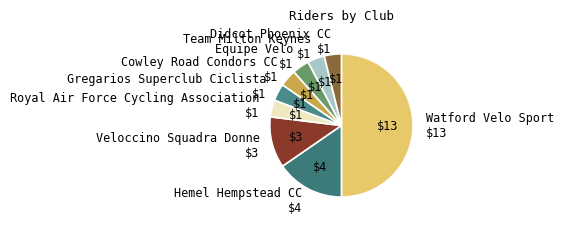

What is the largest slice in the pie chart?

Watford Velo Sport